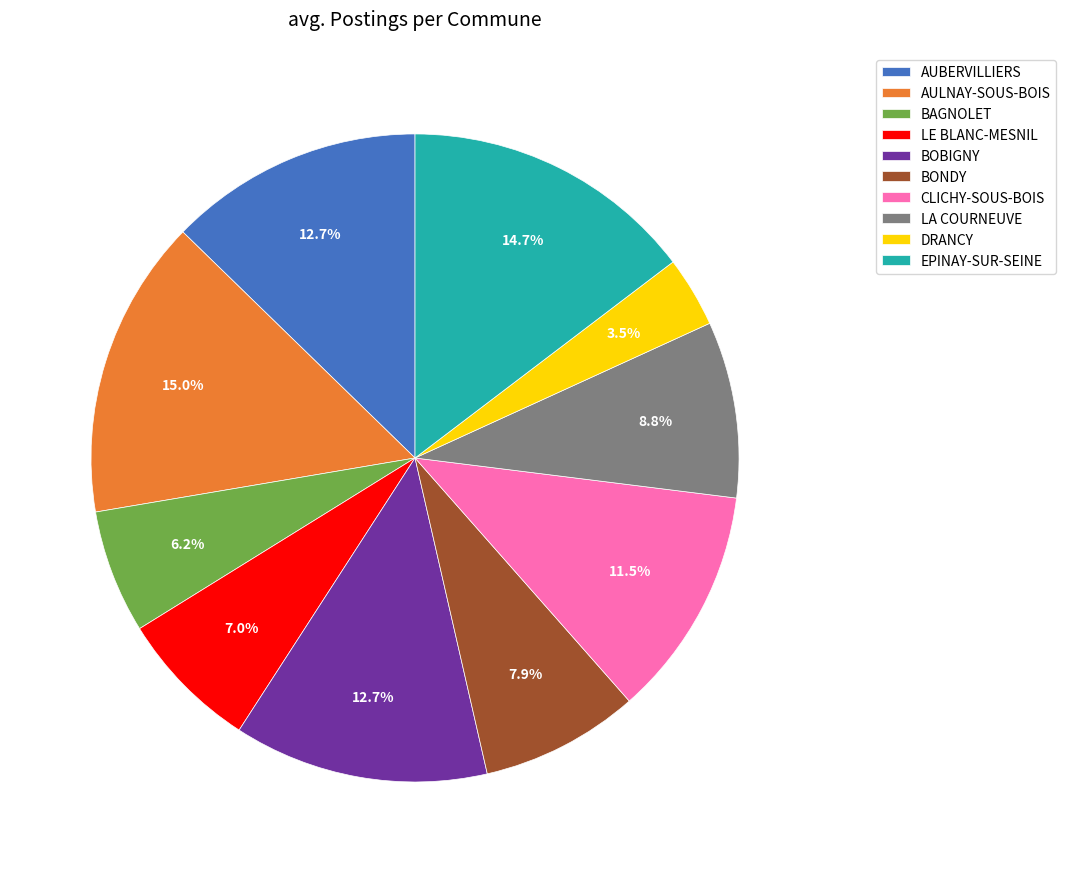

How many slices are in this pie chart?

10